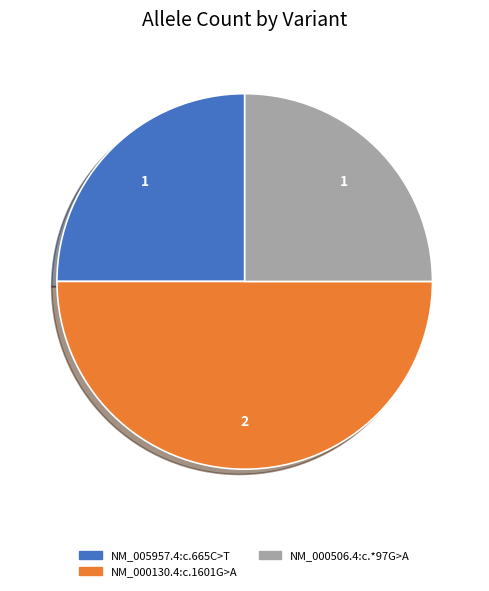

What is the largest slice in the pie chart?

NM_000130.4:c.1601G>A